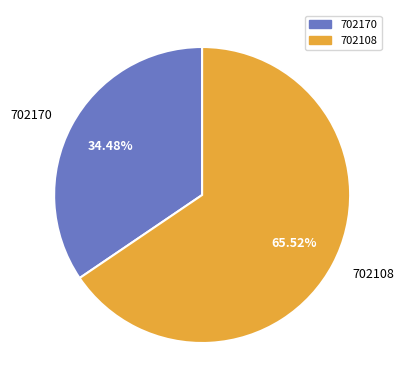

Which slice is the largest?

702108